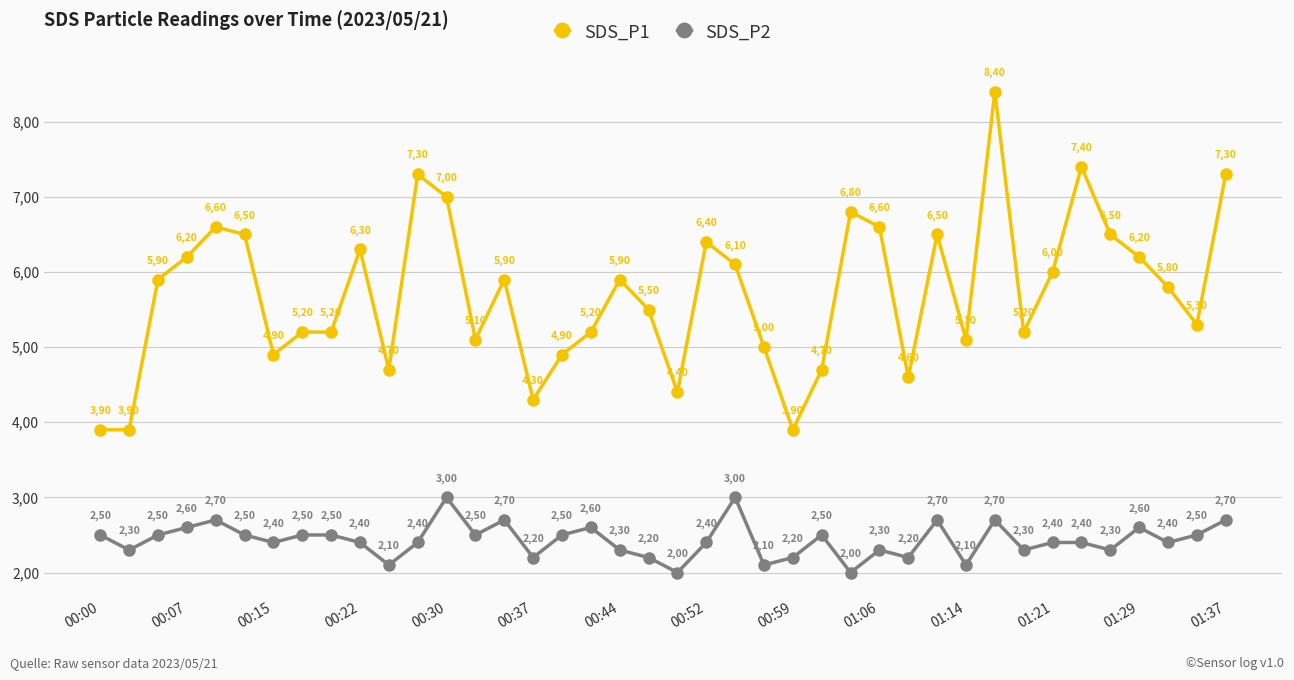

At how many categories does at least one series exceed 7?

4